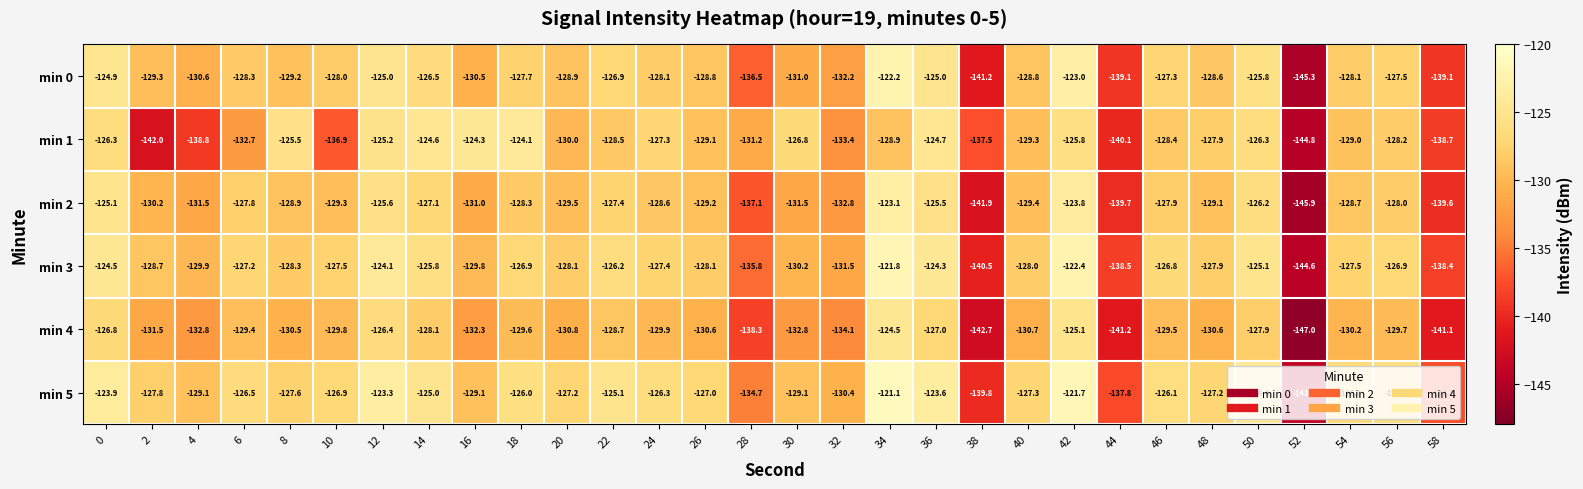

Which series has the widest spread of values?

min 0